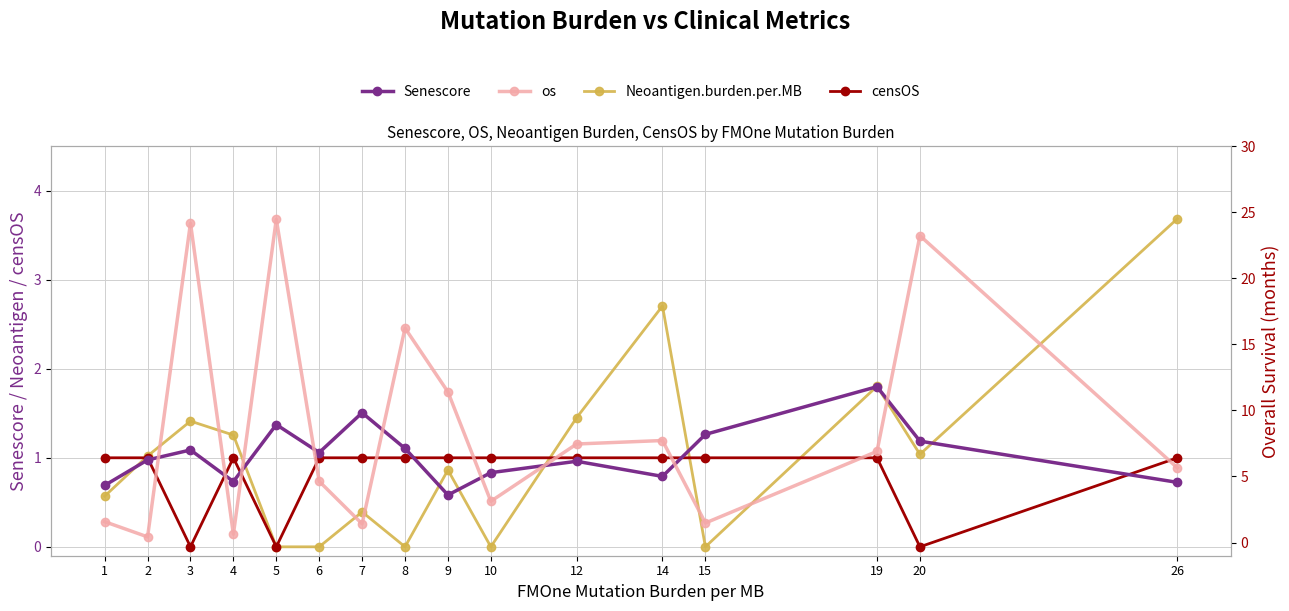

At how many categories does at least one series exceed 13?

4